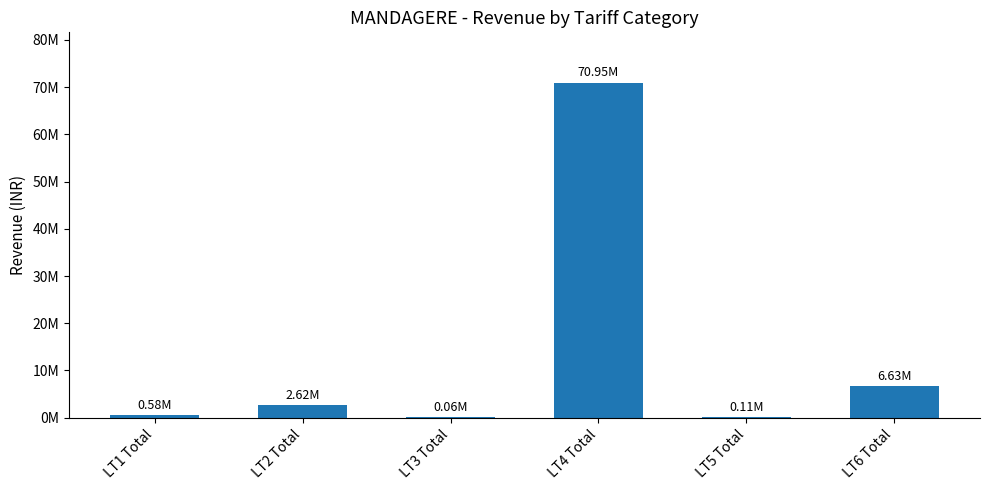

What is the label of the 1st bar from the right?

LT6 Total